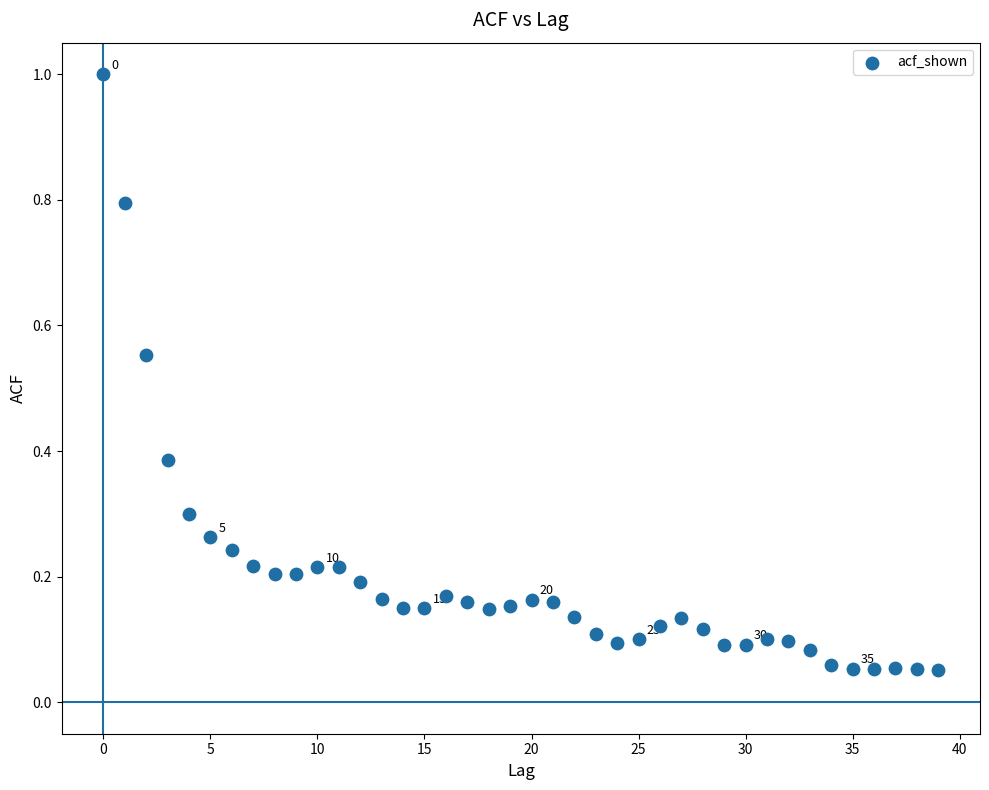

What is the range of Y values (max minus min)?

0.9